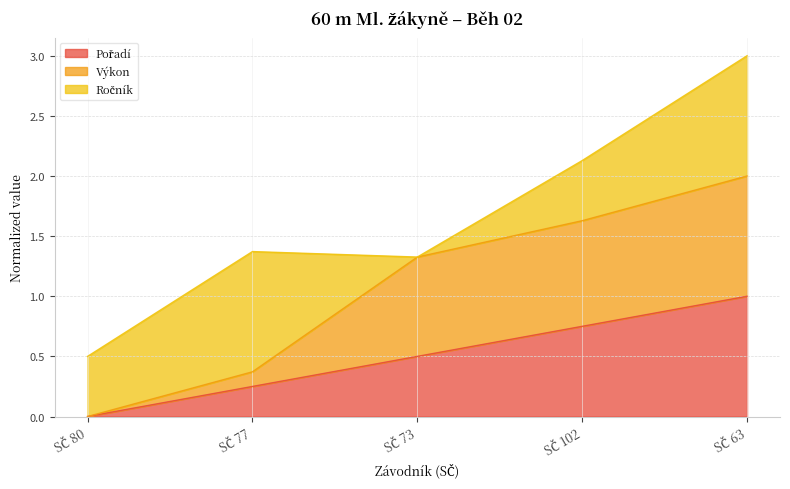

What is the average value of the Výkon series?

1.1